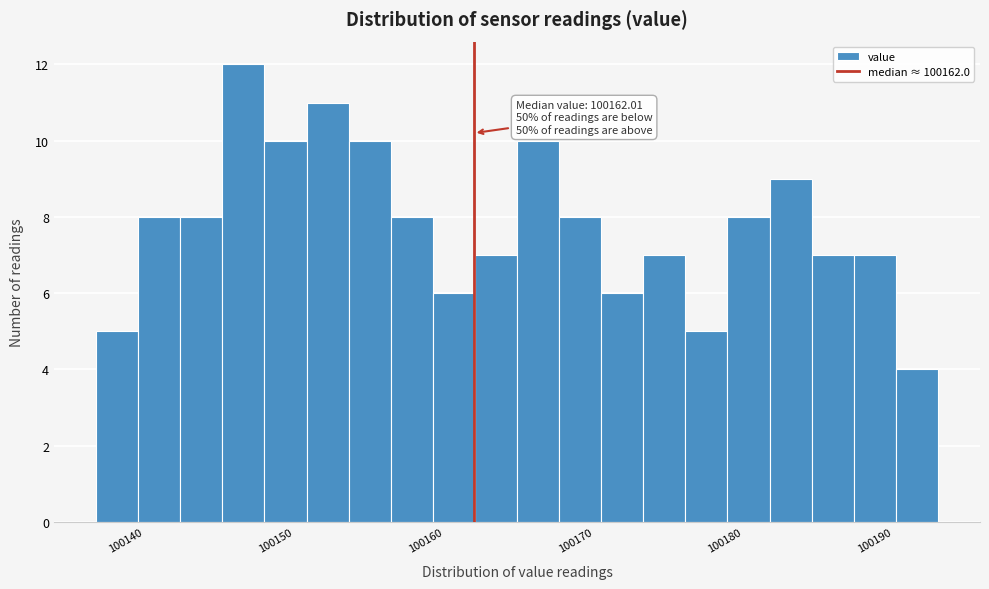

Read against the x-axis, roughly where is the centre of the tallest bar?

100147